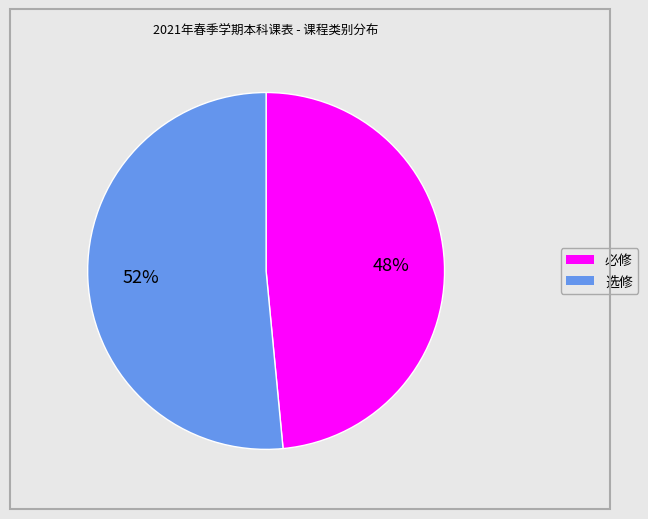

Does 选修 represent more than half of the total?

Yes